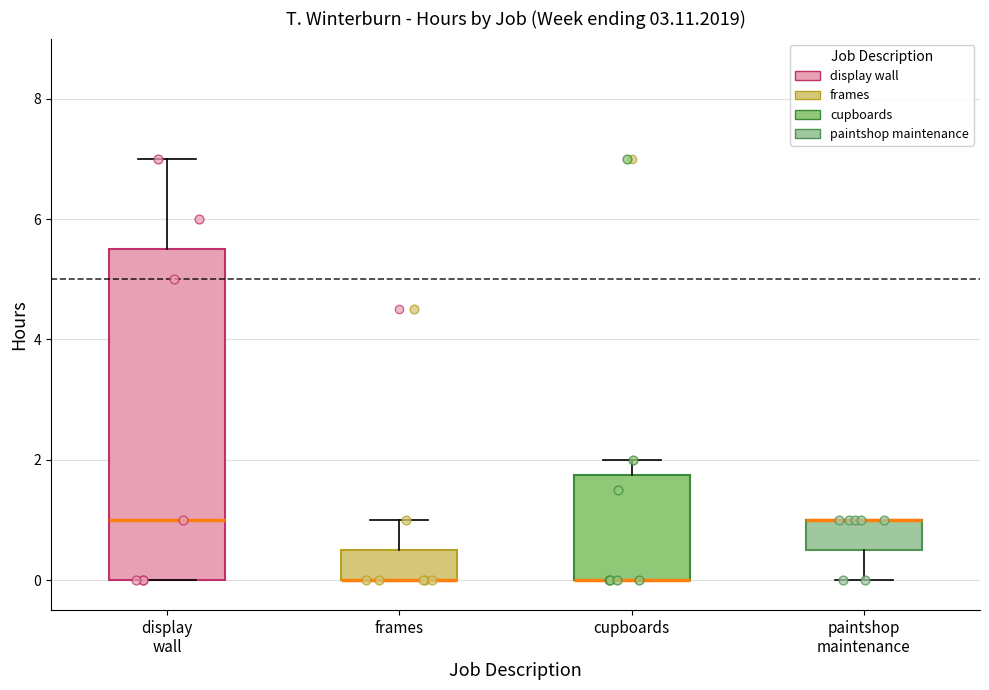

Where is the lower edge of the box for paintshop maintenance on the y-axis? The values are not printed on the chart, so give them approximately, as read against the axis.

0.6